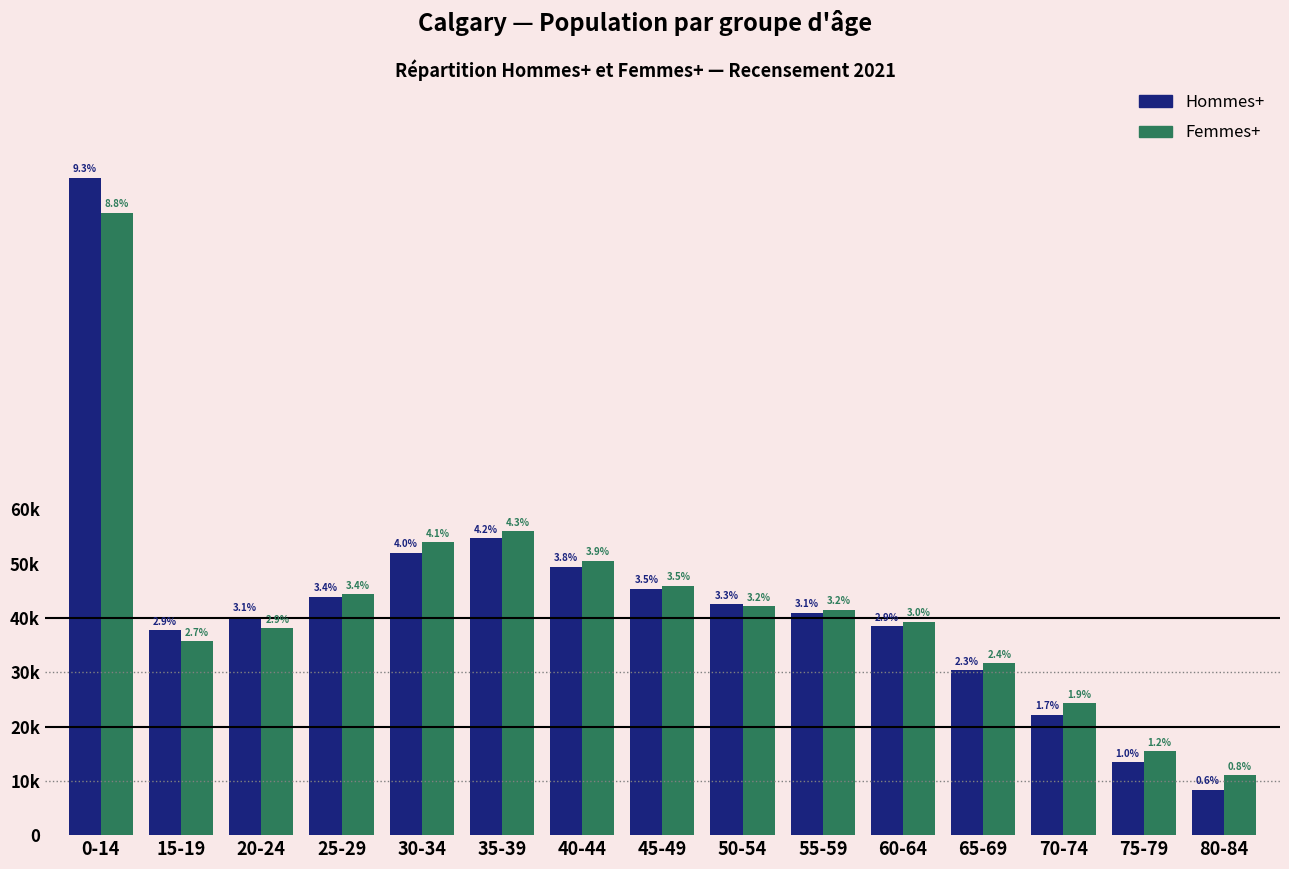

At which category is the sum across all series the highest?

0-14